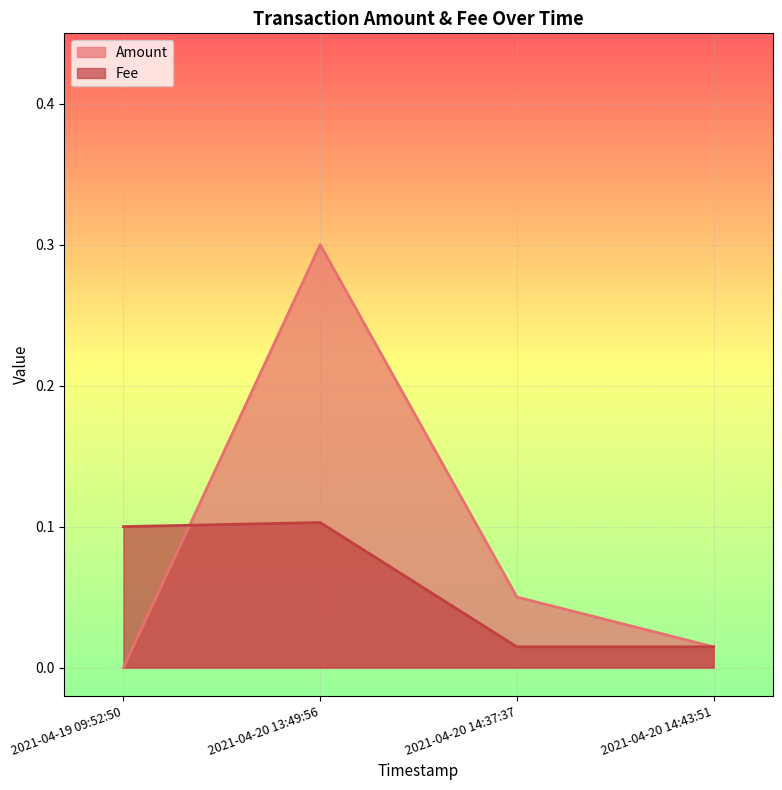

How many lines are shown in the chart?

2